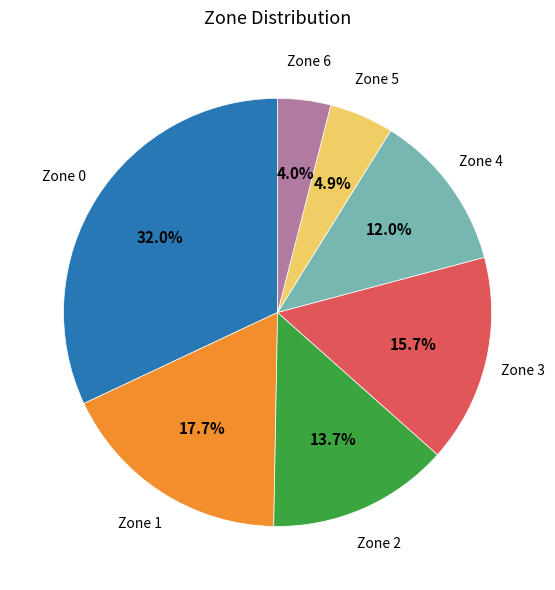

Is there a majority slice in this chart?

No